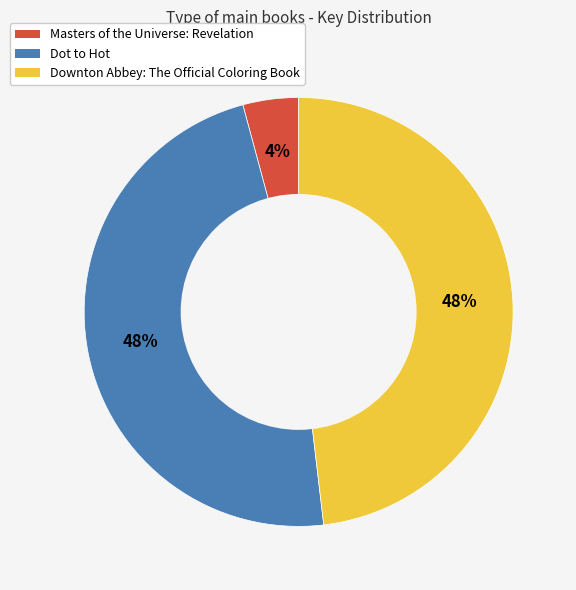

Which slice is the smallest?

Masters of the Universe: Revelation